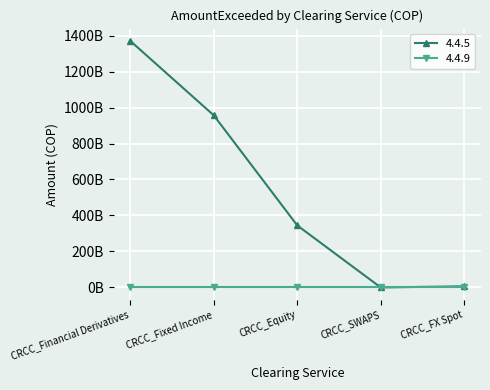

Reading left to right, transcribe all the data shown in this chart.

CRCC_Financial Derivatives=1370140884900.0	CRCC_Fixed Income=956557805710.0	CRCC_Equity=344755182358.2	CRCC_SWAPS=0.0	CRCC_FX Spot=6436045586.8